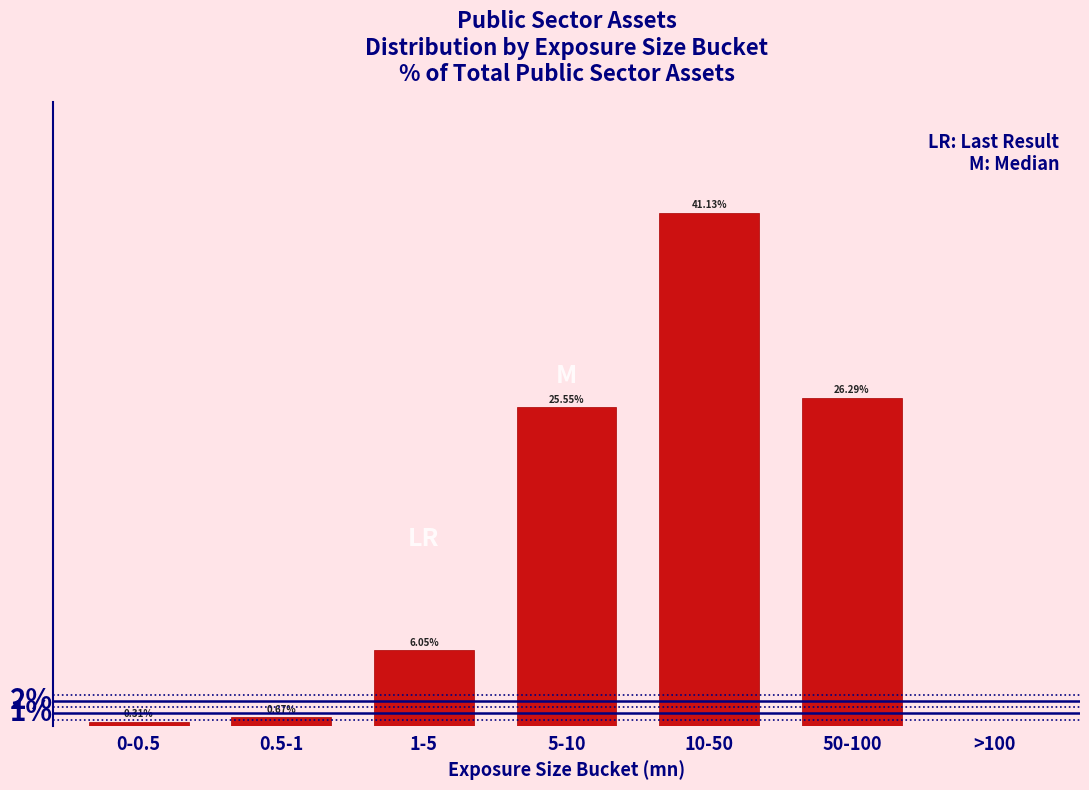

Which has a higher value, 50-100 or >100?

50-100